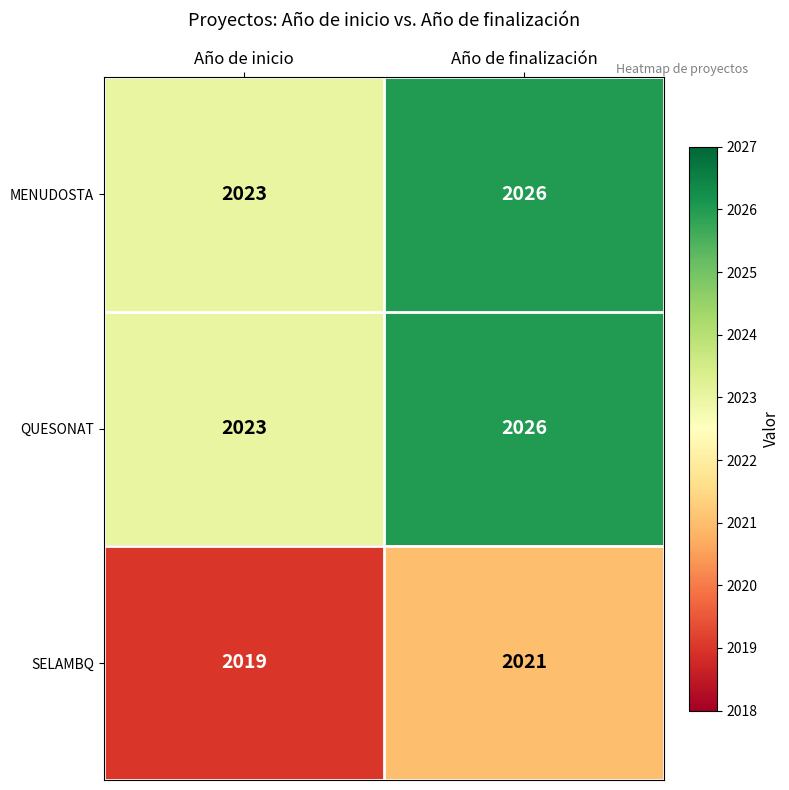

What is the difference between the maximum and minimum values in the MENUDOSTA series?

3